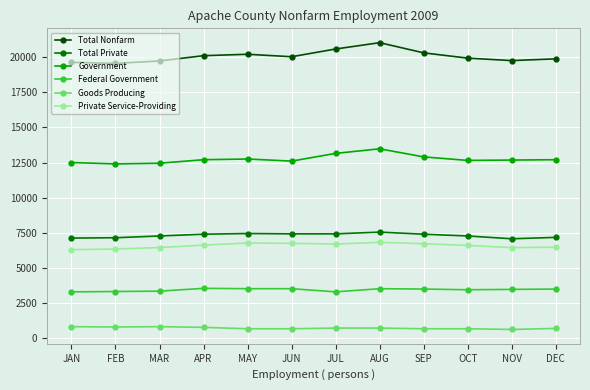

What is the label of the 7th point from the left?

JUL